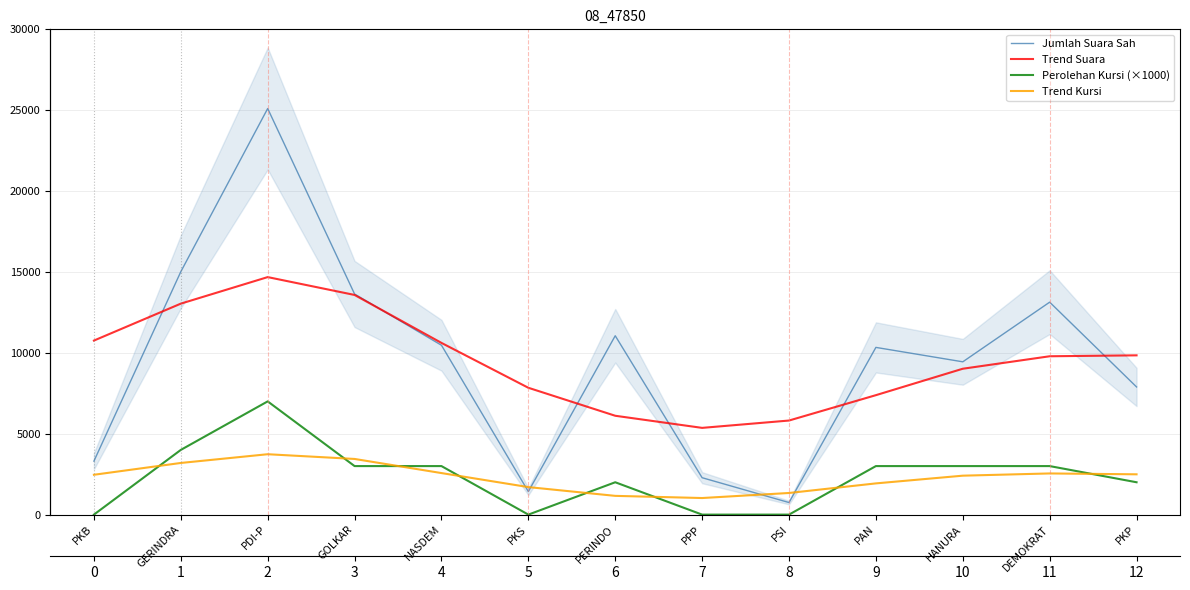

What position from the left is GERINDRA?

2